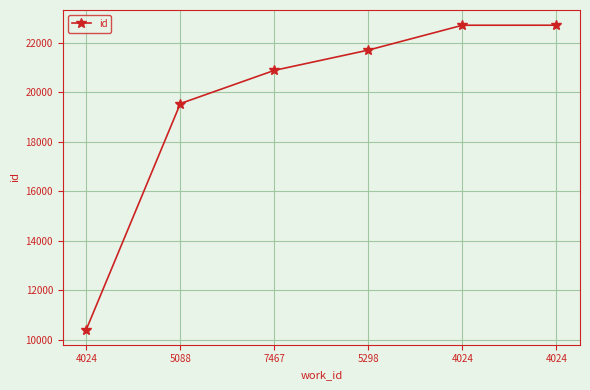

How many data points are less than 21711?

3